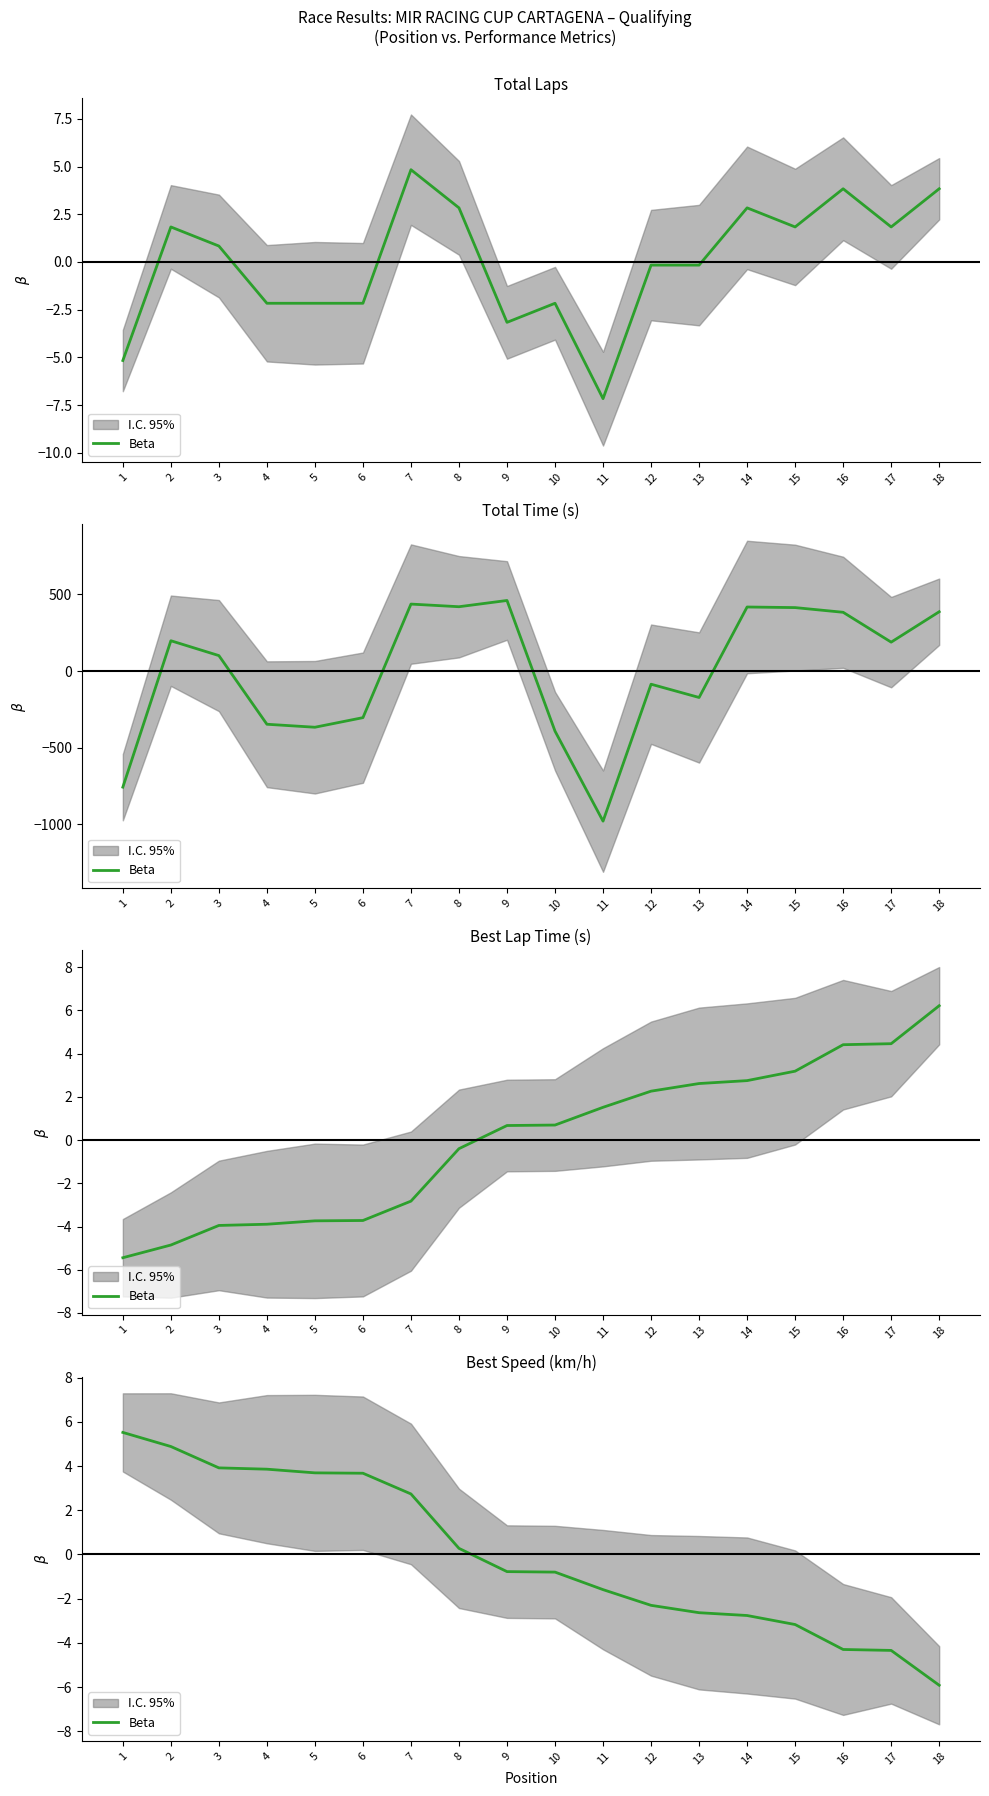

List the labels in order of value, smallest first.

18, 17, 16, 15, 14, 13, 12, 11, 10, 9, 8, 7, 6, 5, 4, 3, 2, 1